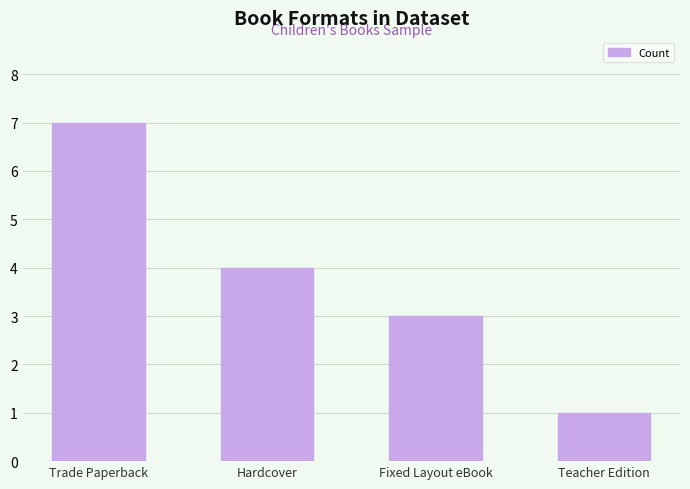

What is the smallest value displayed?

1